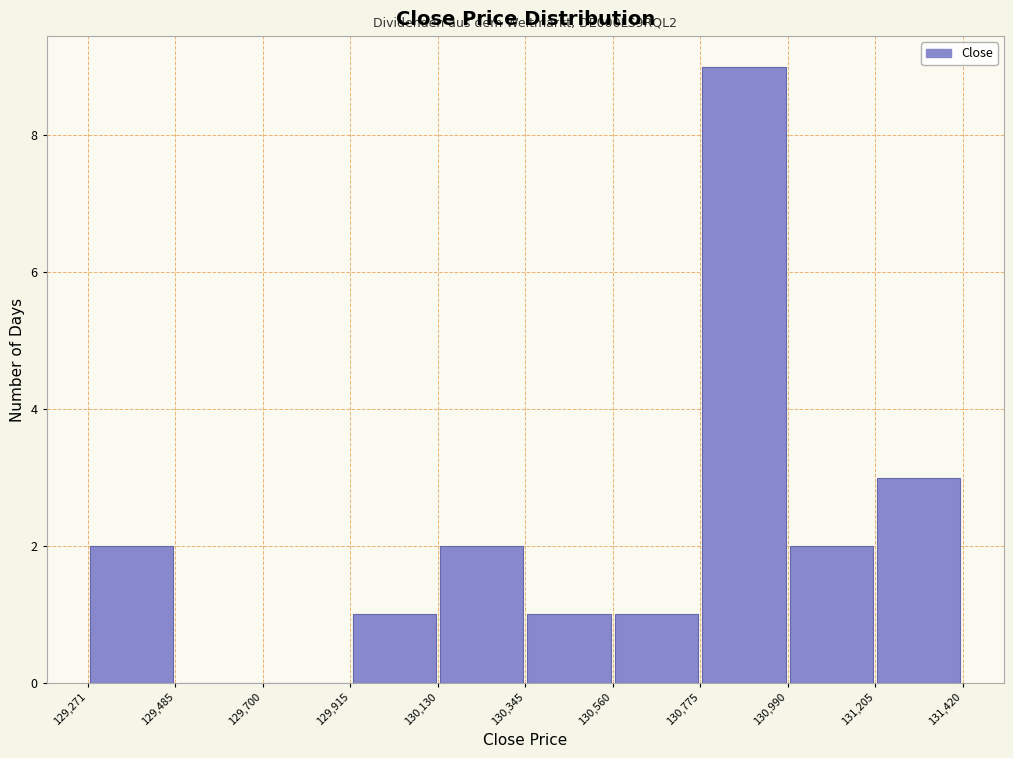

Which range on the x-axis has the tallest bar?

130,775 to 130,990